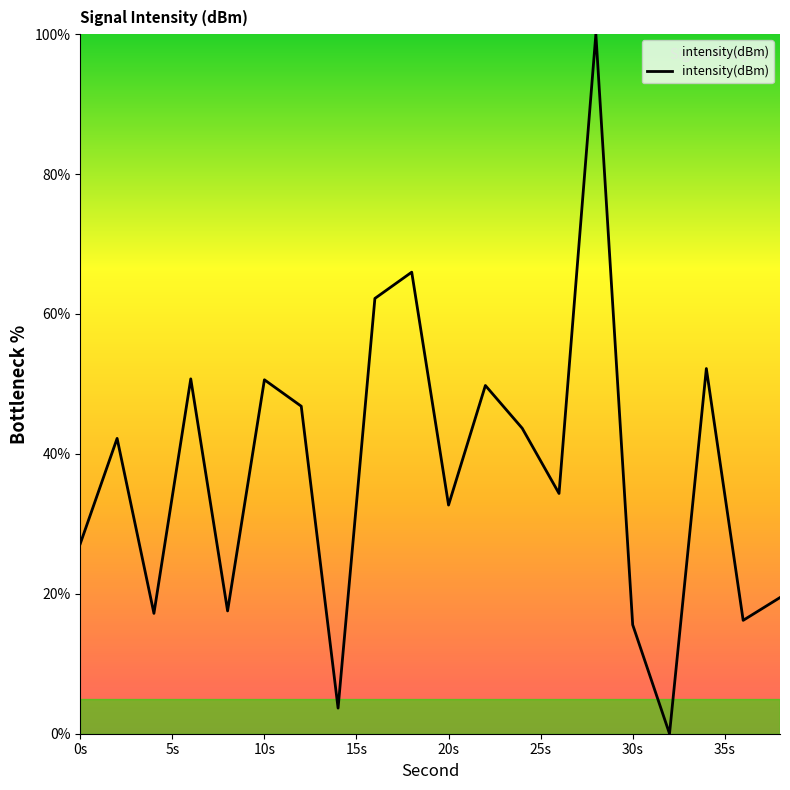

What is the maximum value shown in the chart?

100.0